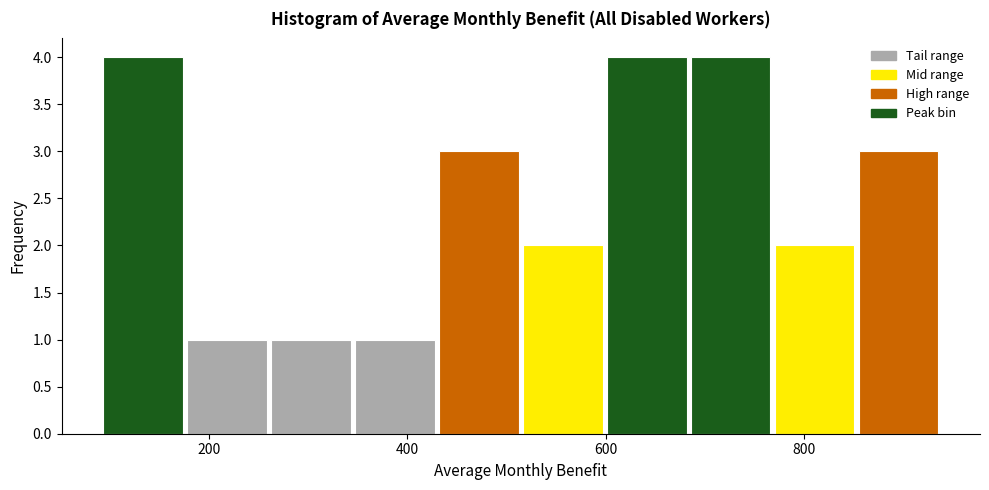

Reading left to right, transcribe this chart: for each bar, give the range it covers on the x-axis and its height. Neither the bar edges nor the heights are printed on the chart, so give them approximately, as read against the axes.

100 to 180: 4
180 to 260: 1
260 to 340: 1
340 to 420: 1
420 to 520: 3
520 to 600: 2
600 to 680: 4
680 to 760: 4
760 to 860: 2
860 to 940: 3